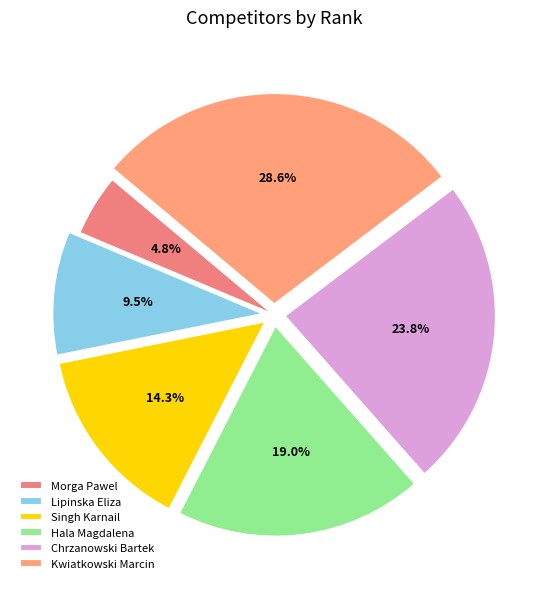

What percentage is the Hala Magdalena slice, to the nearest percent?

19%